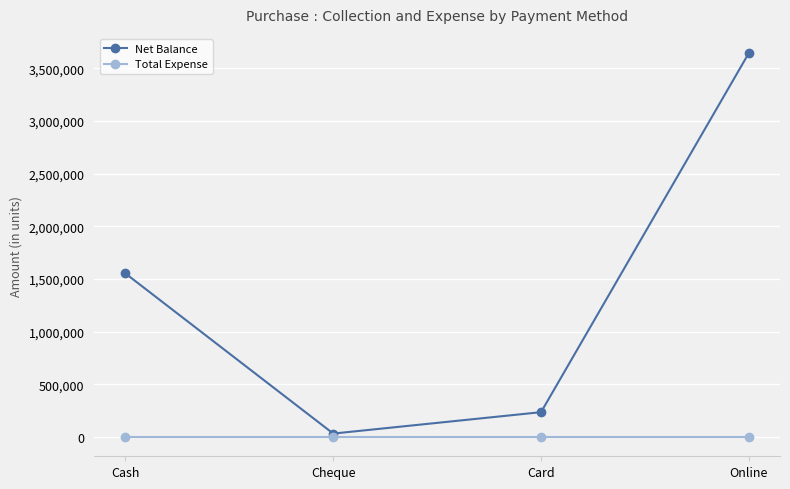

Which series has the largest range (max minus min)?

Net Balance